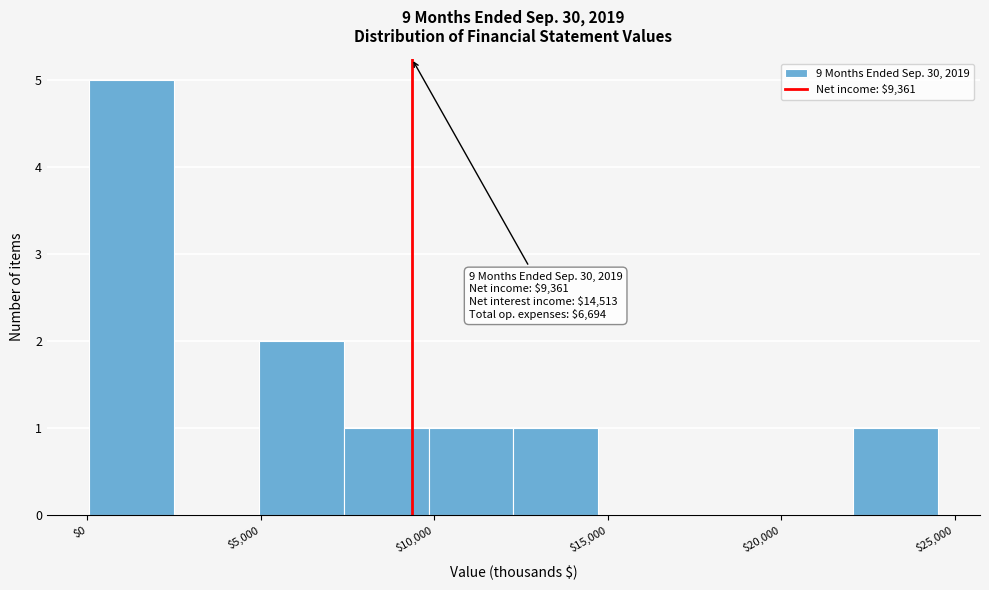

Over which range of the x-axis is the bar tallest?

0 to 2500